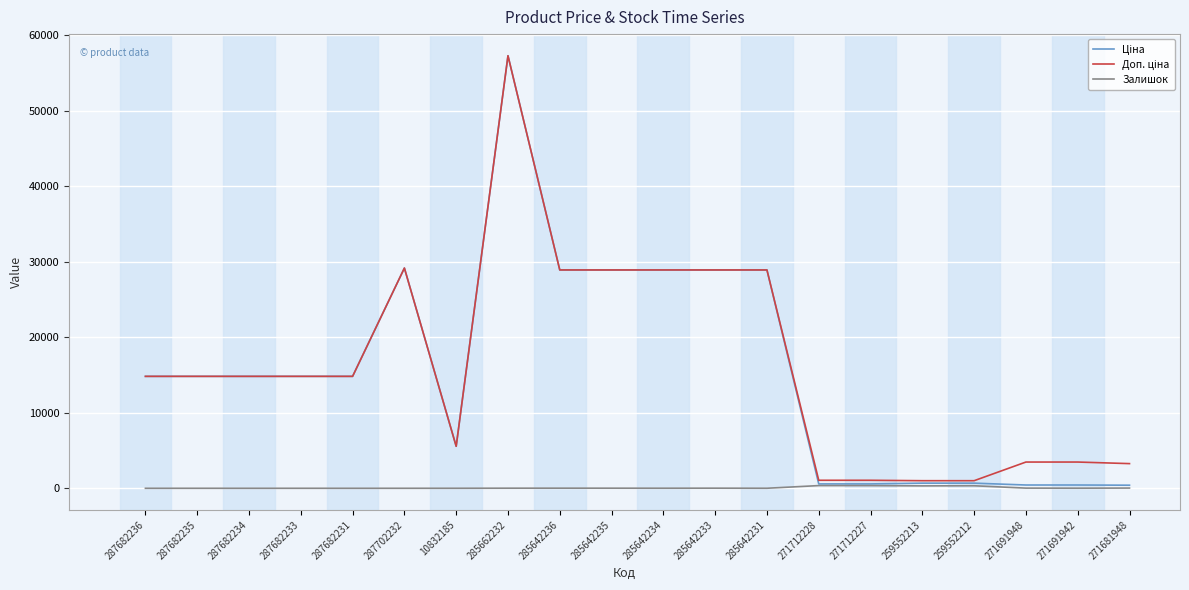

Which category has the highest value across all series?

285662232